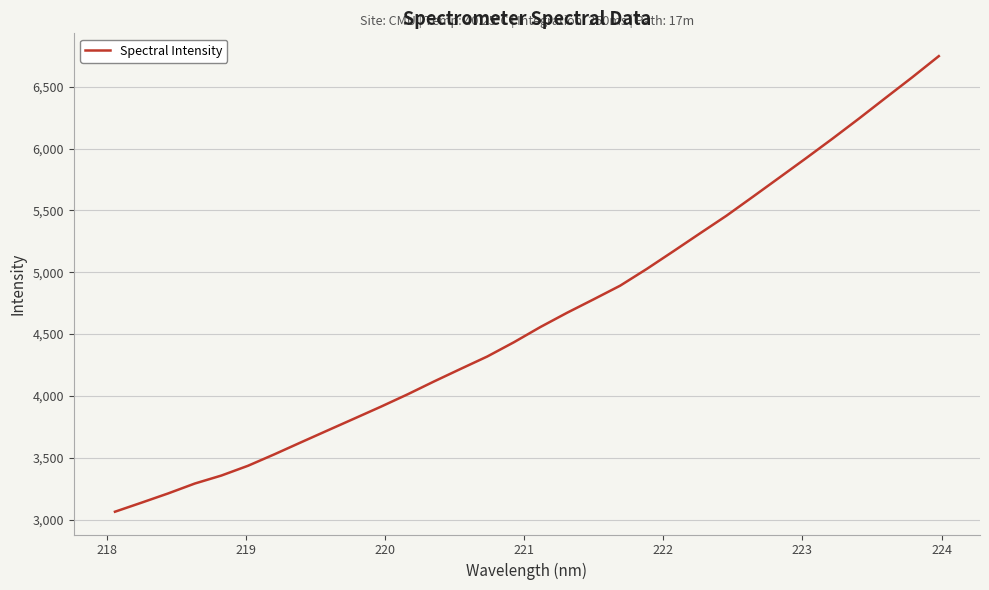

What is the maximum value shown in the chart?

6748.6